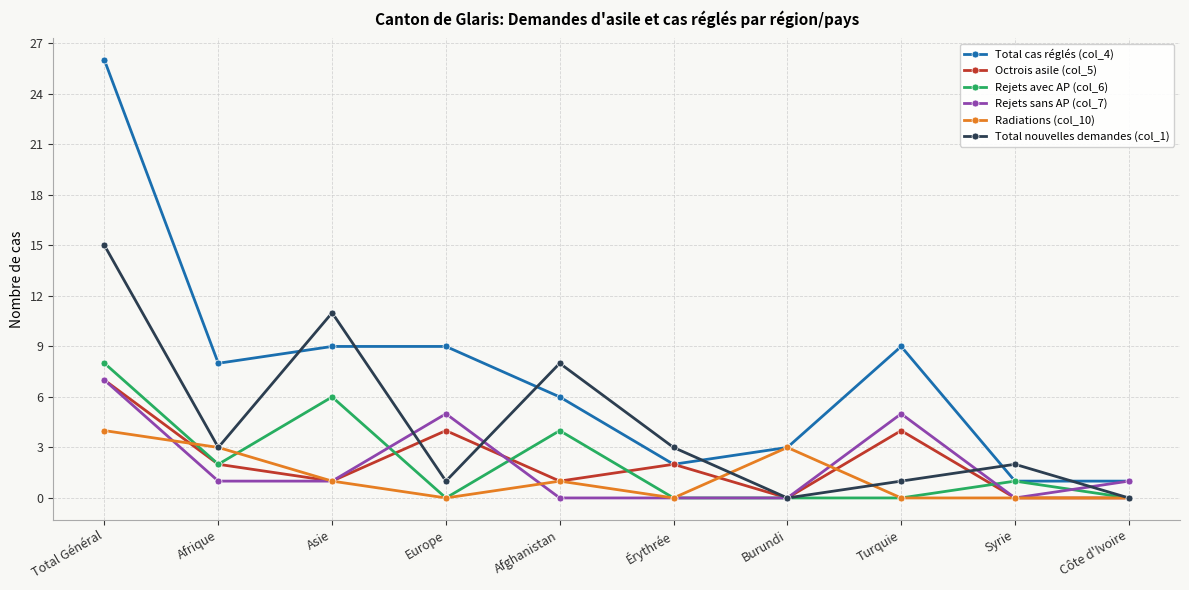

Between Afrique and Burundi, which series saw the biggest shift?

Total cas réglés (col_4)